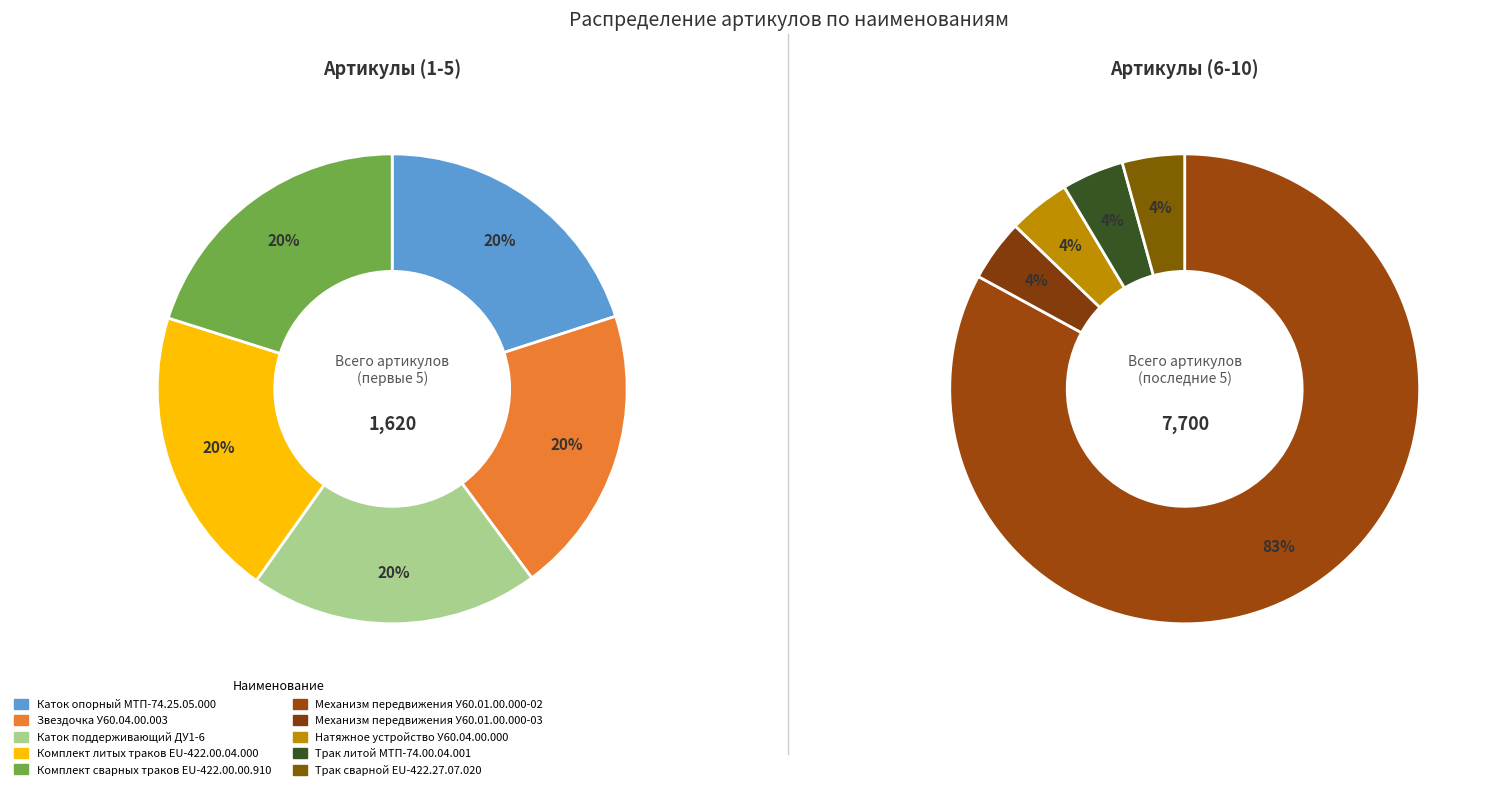

To the nearest percent, what percentage of the pie is Трак литой МТП-74.00.04.001?

4%